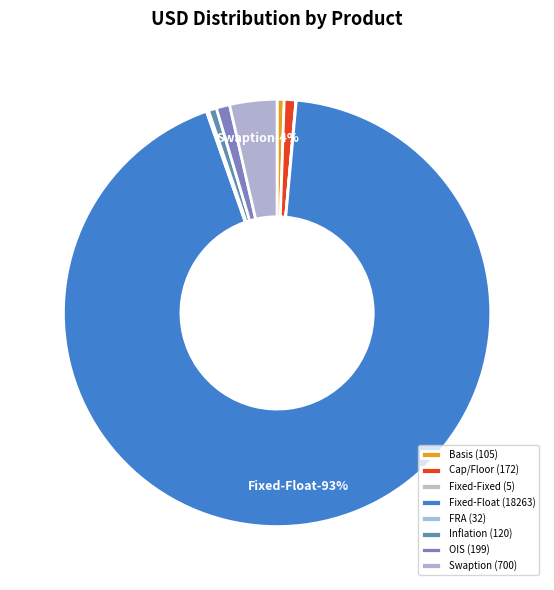

To the nearest percent, what is the combined percentage of Swaption and Inflation?

4%